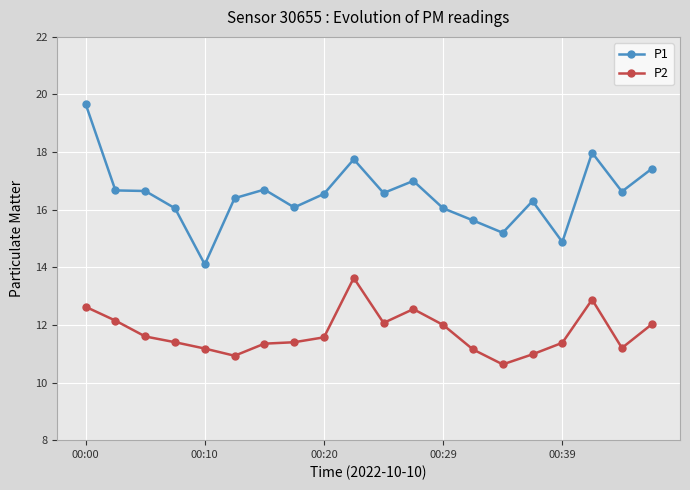

Which series has the largest total across all categories?

P1